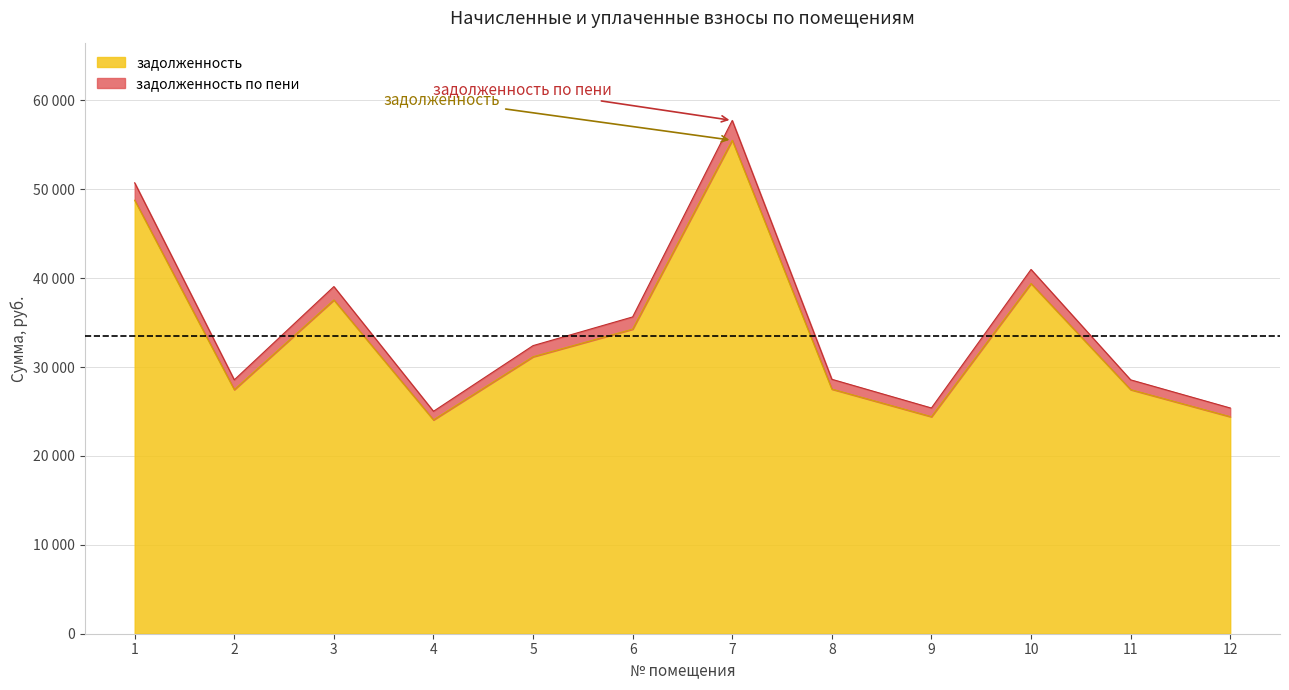

At which label is задолженность по пени closest to 41381?

10